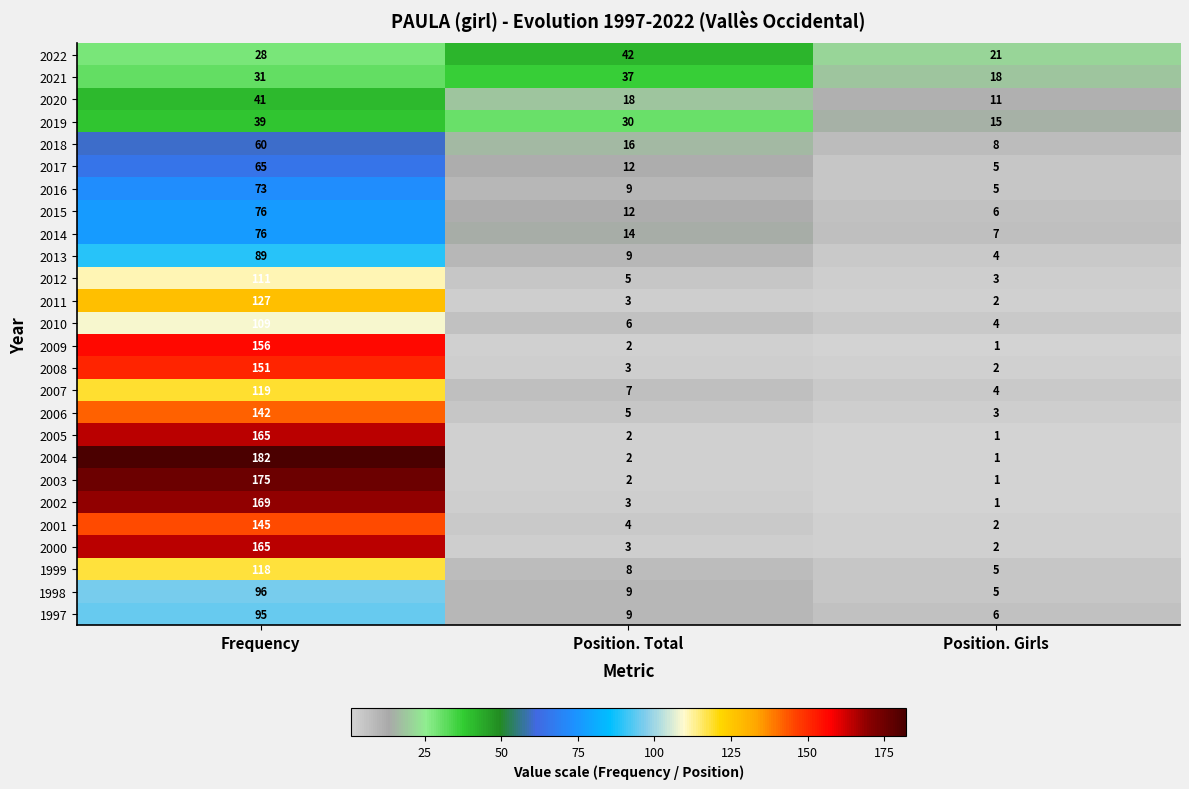

Is it true that 2013 equals 89 at Frequency?

True